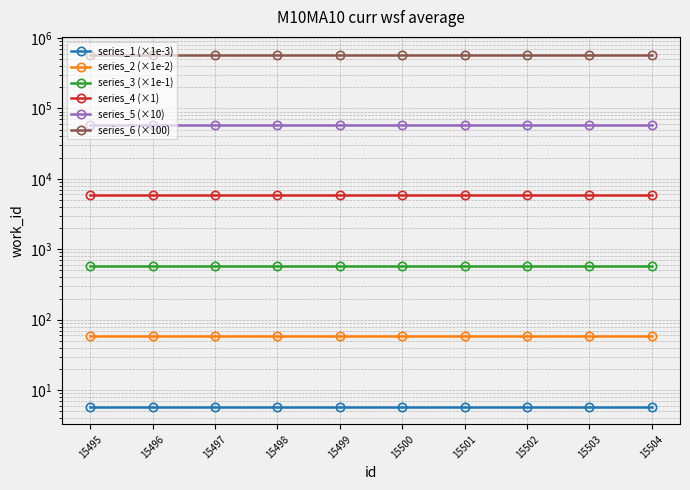

True or false: series_4 (×1) has more than 2 interior local peaks.

False